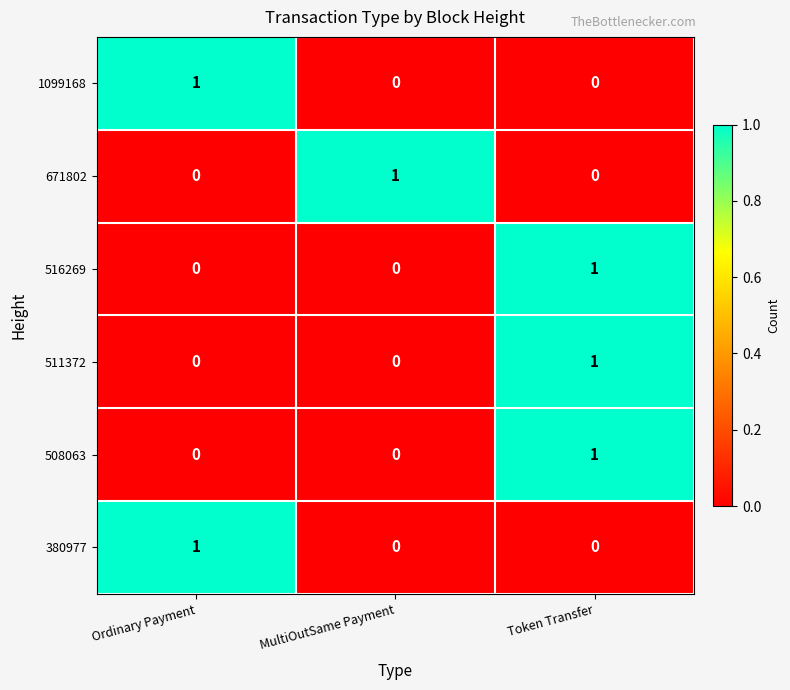

Is it true that 380977 equals 0 at Token Transfer?

True